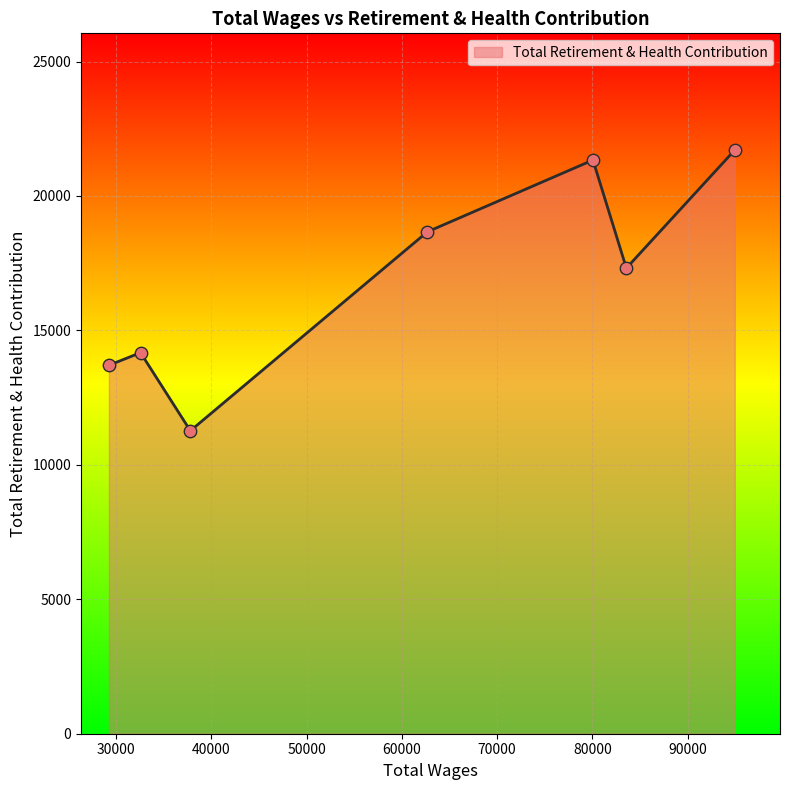

What is the maximum value shown in the chart?

21707